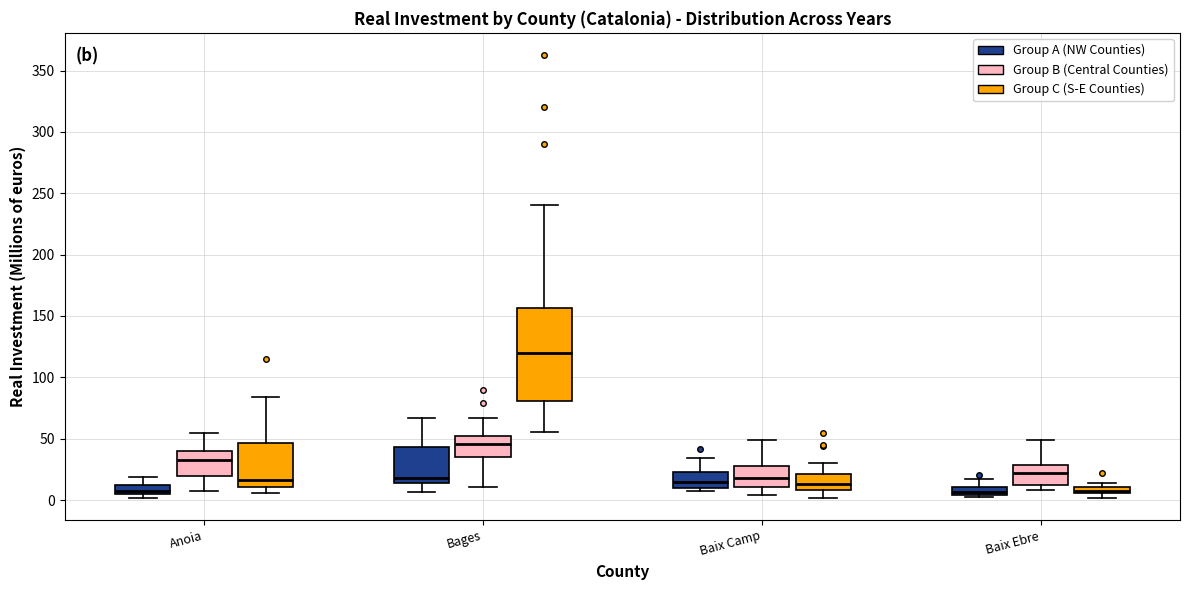

Where is the upper edge of the box for Baix Ebre (Group C (S-E Counties)) on the y-axis? The values are not printed on the chart, so give them approximately, as read against the axis.

10